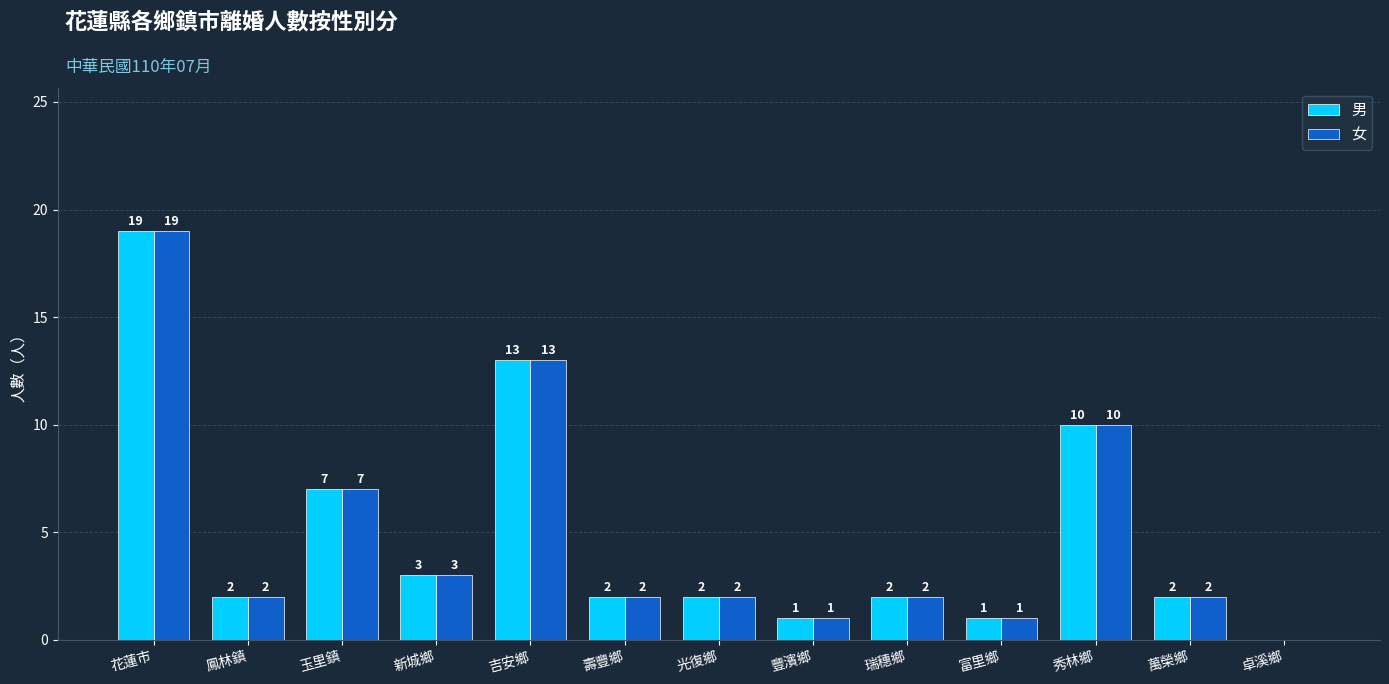

Is it true that 男 equals 19 at 花蓮市?

True